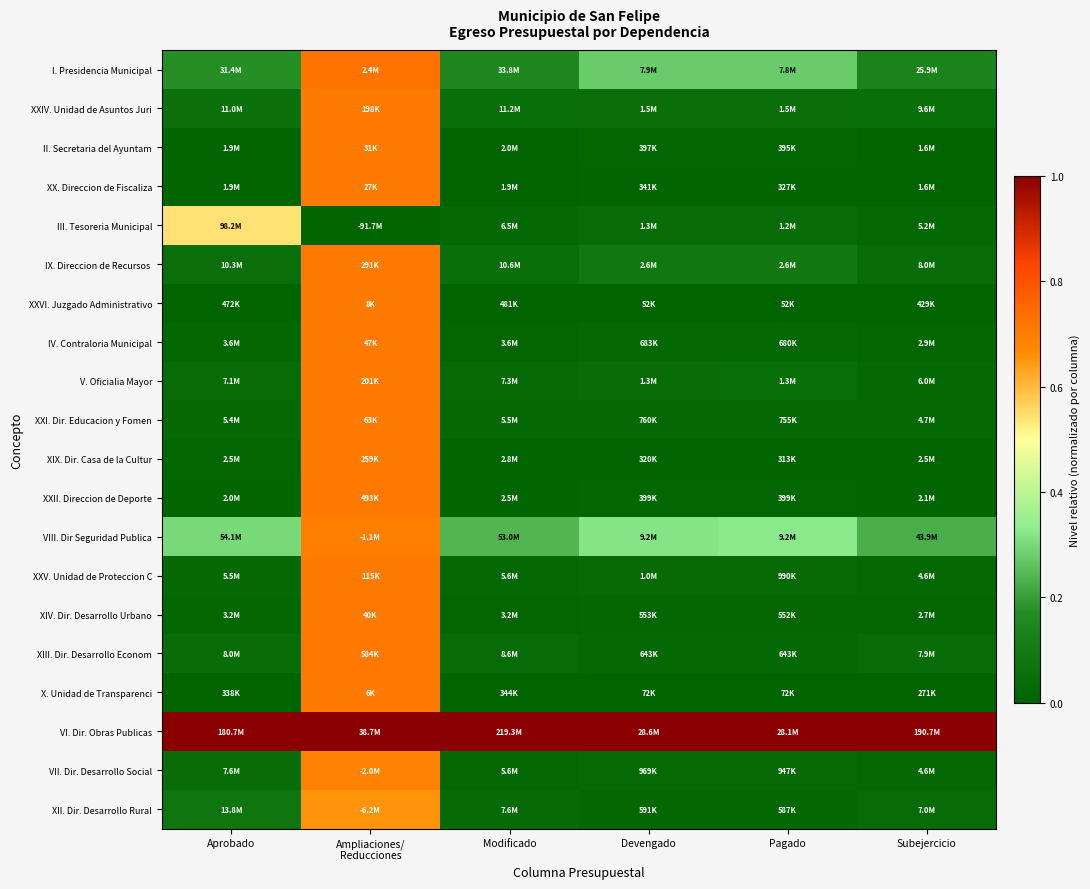

At which category is the sum across all series the highest?

Ampliaciones/
Reducciones